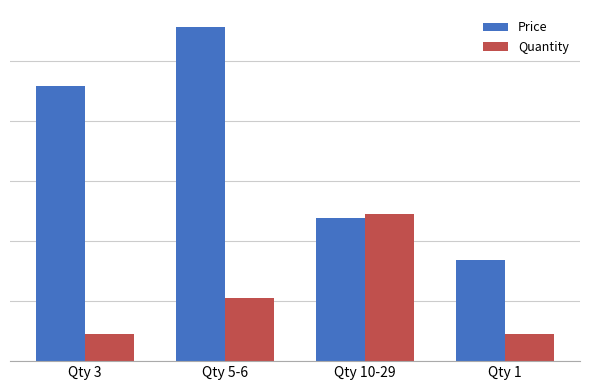

Are the bars grouped side by side (vs. stacked)?

Yes